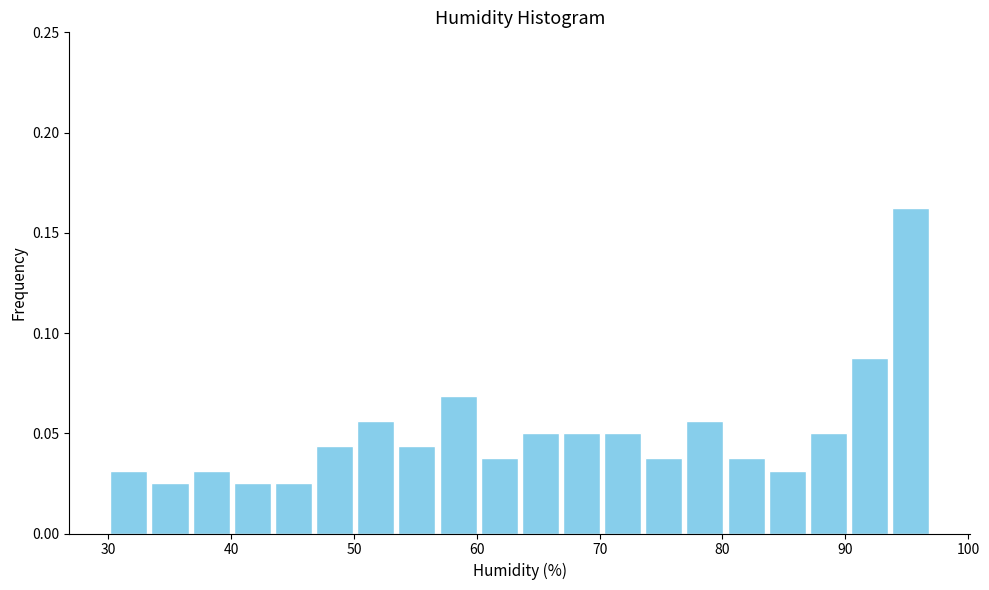

Read against the x-axis, roughly where is the centre of the tallest bar?

95